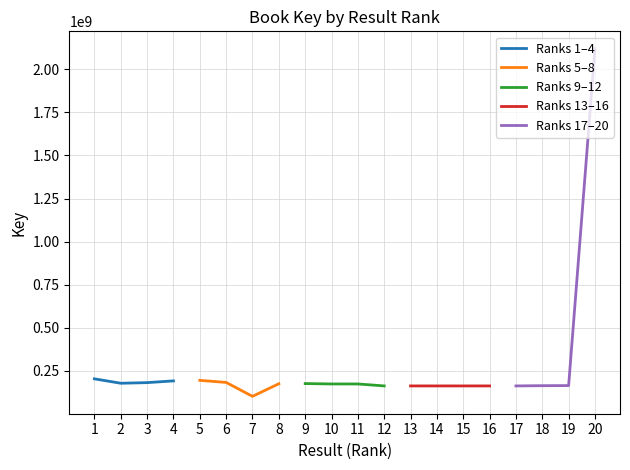

Which series has the widest spread of values?

Ranks 17–20